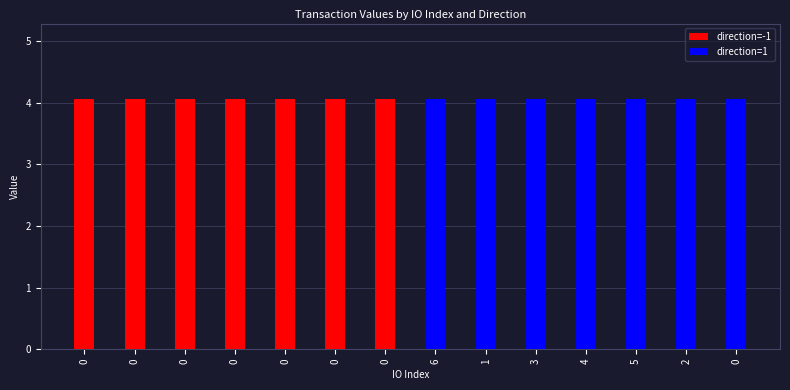

Are the bars grouped side by side (vs. stacked)?

Yes